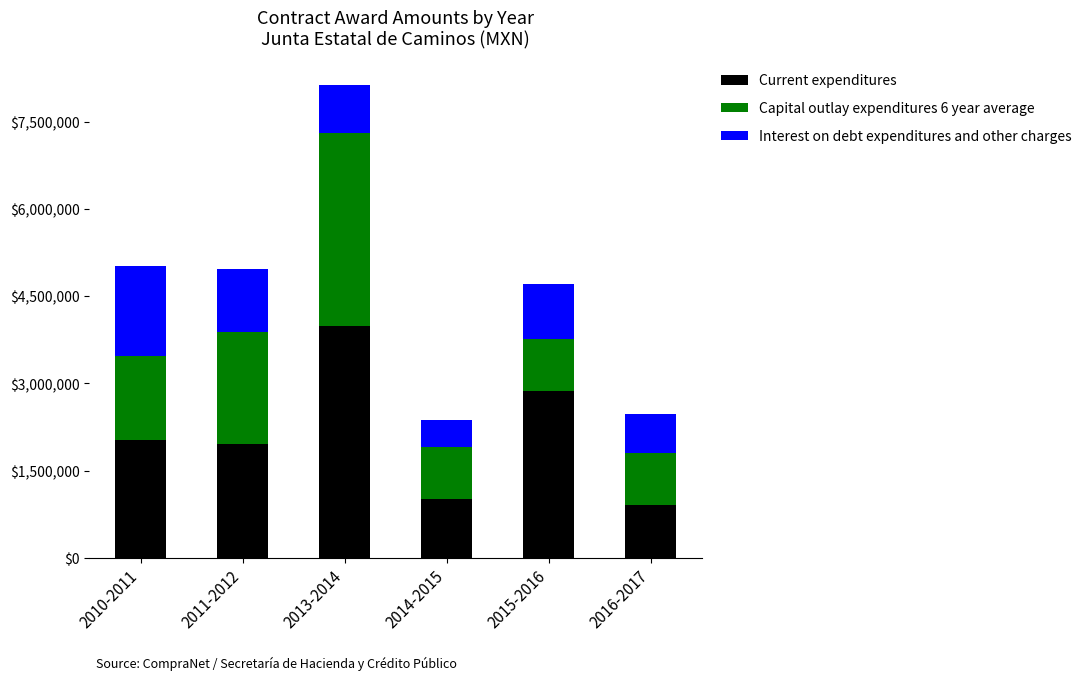

What is the highest value of the Current expenditures series?

3982339.2